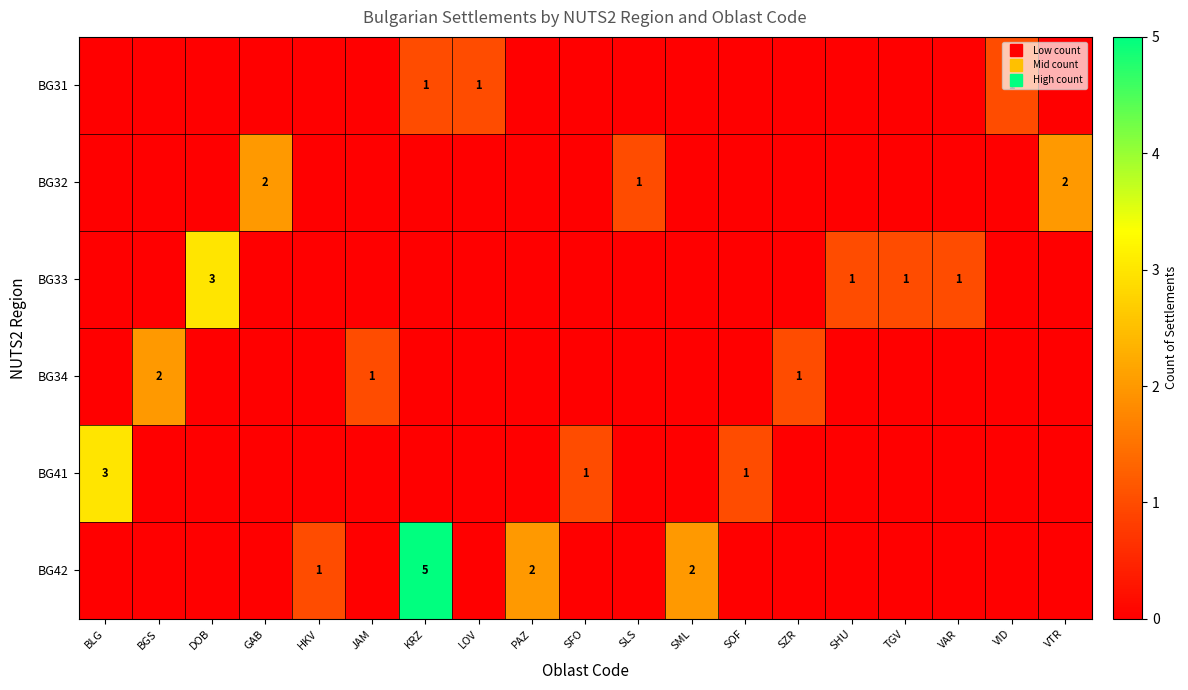

Count the BG42 values in the range 0 to 1.

16